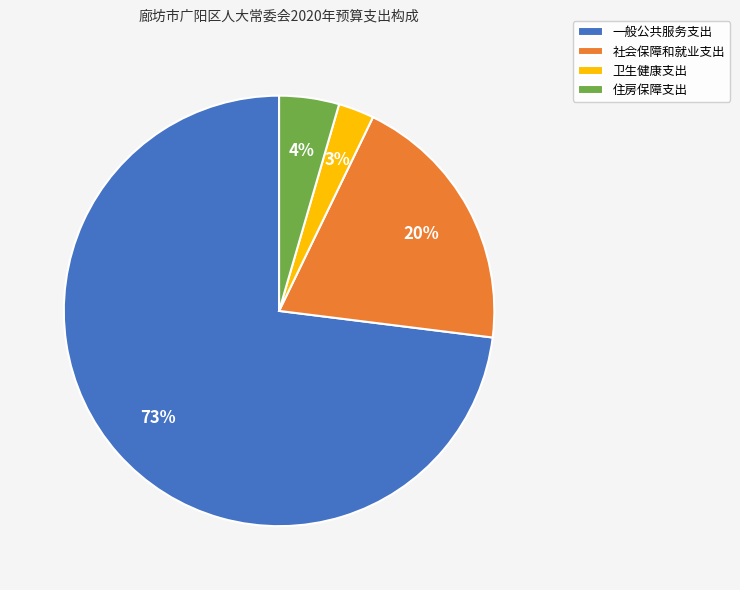

Do 社会保障和就业支出 and 住房保障支出 together represent more than half of the pie?

No